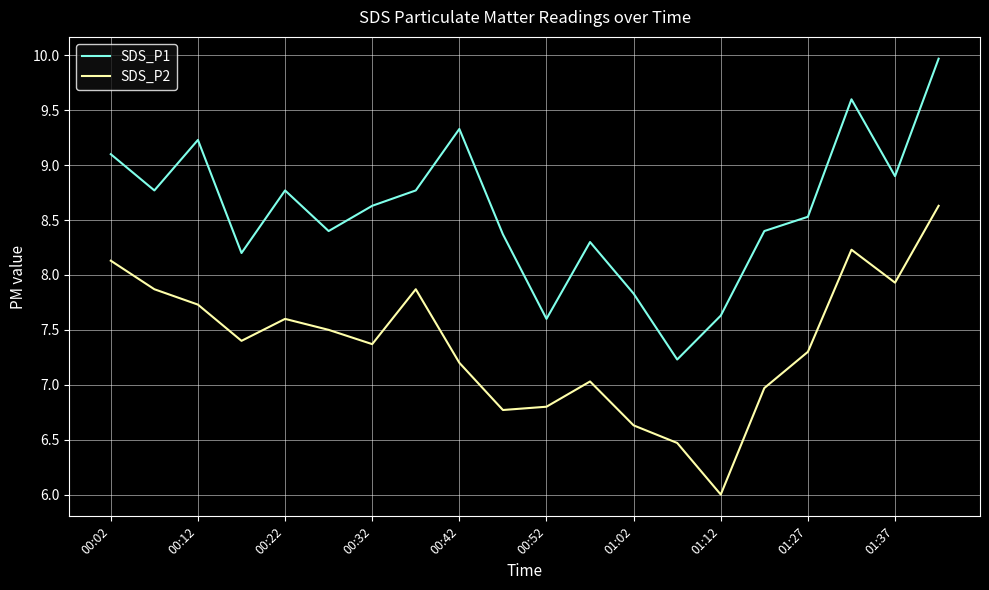

What is the lowest value of the SDS_P2 series?

6.0